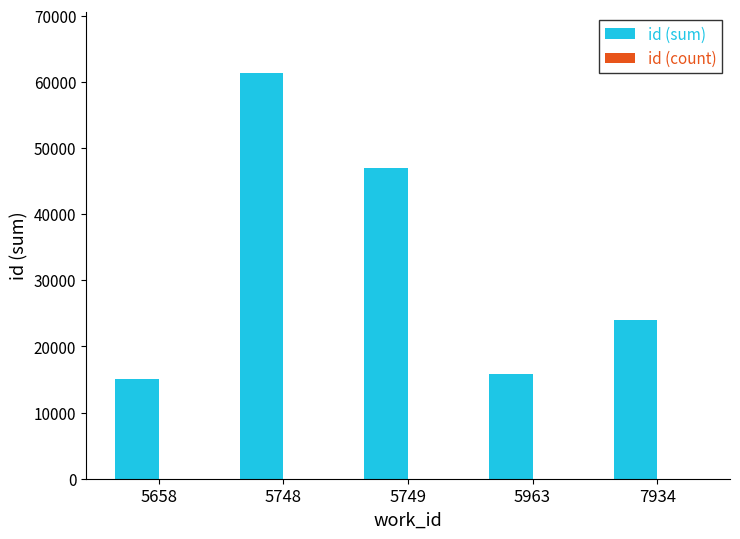

At which label does id (sum) first exceed 23960?

5748